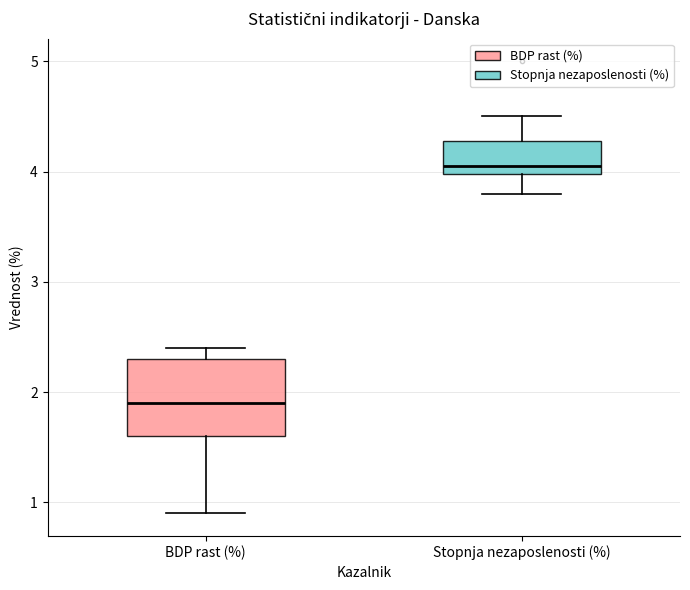

Which box is the tallest, from its lower edge to its upper edge?

BDP rast (%)